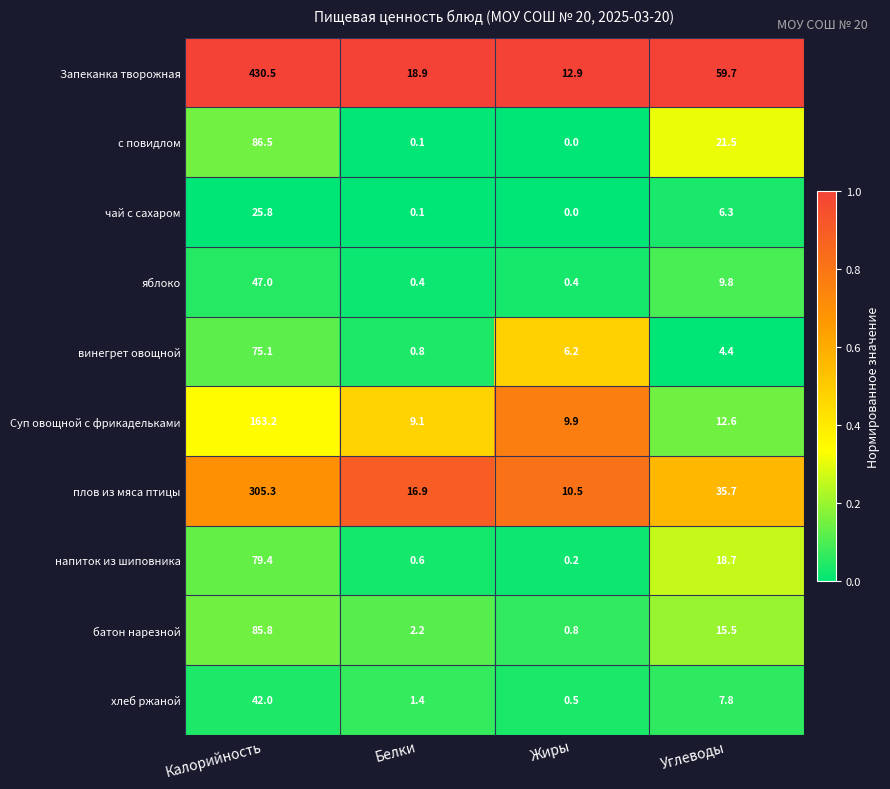

At which category does the chart reach its minimum across all series?

Жиры